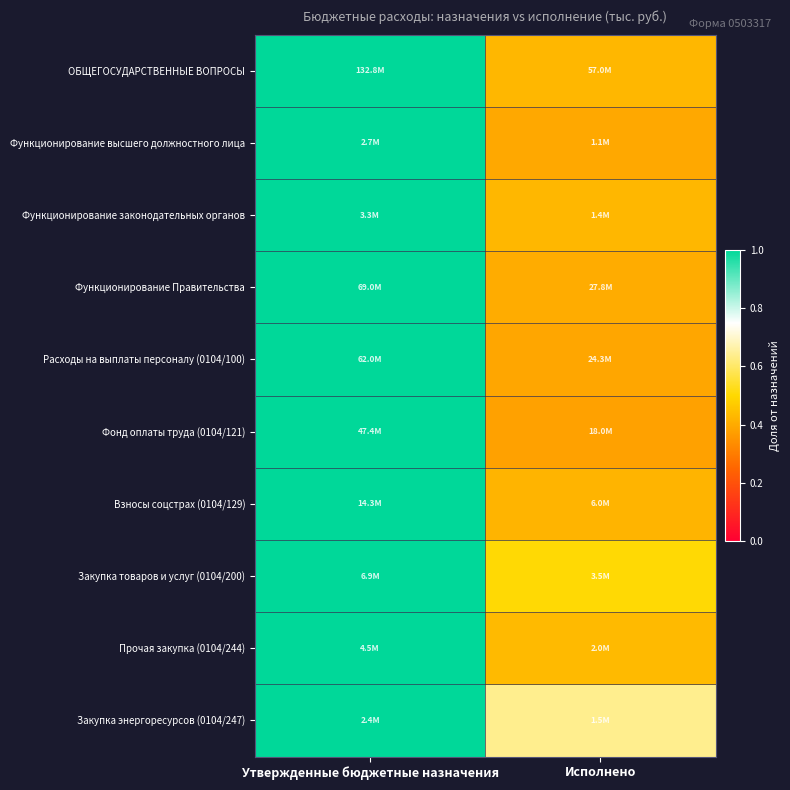

What is the total value across all series at Утвержденные бюджетные назначения?

10.0